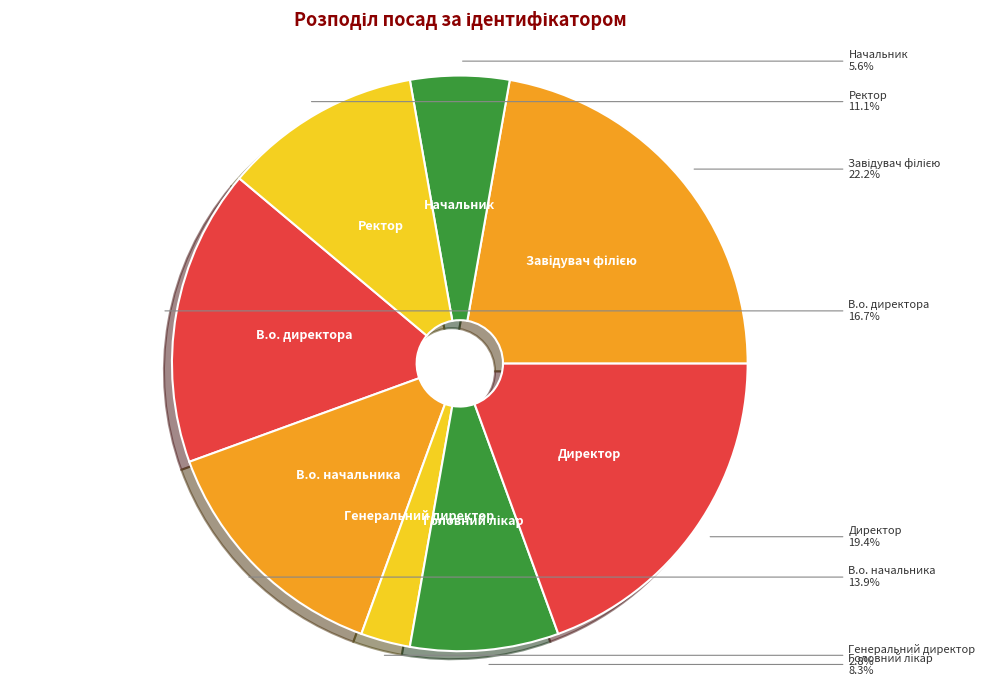

What percentage do В.о. начальника and Генеральний директор together represent?

16.7%